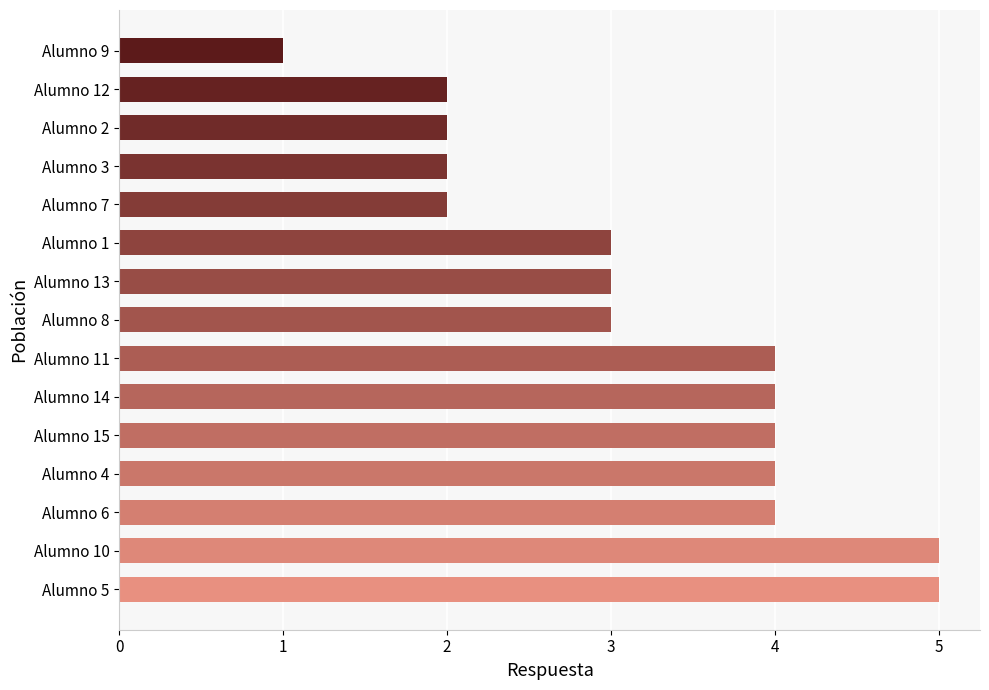

What is the average value?

3